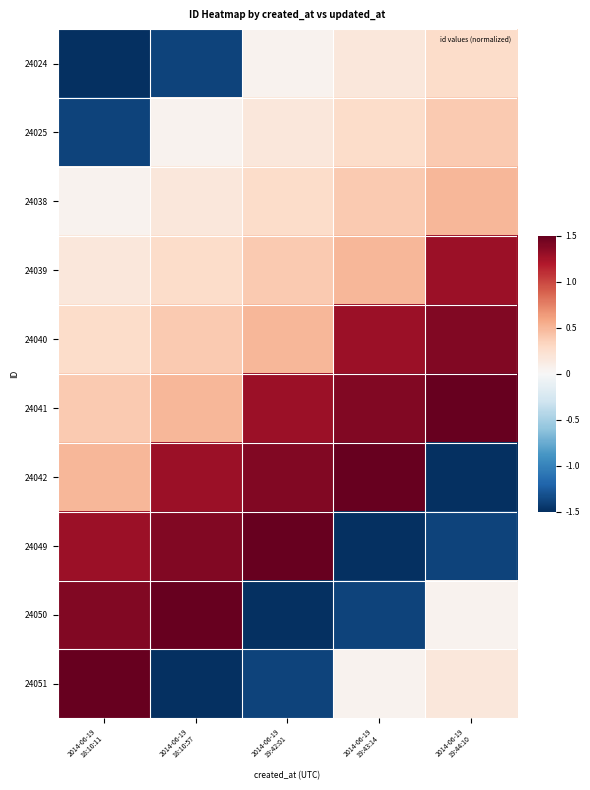

Reading right to left, what are all the values shown in this chart?

24024: 2014-06-19
19:44:10=0.3	2014-06-19
19:43:14=0.2	2014-06-19
19:42:01=0.1	2014-06-19
18:10:57=-1.4	2014-06-19
18:10:11=-1.5
24025: 2014-06-19
19:44:10=0.4	2014-06-19
19:43:14=0.3	2014-06-19
19:42:01=0.2	2014-06-19
18:10:57=0.1	2014-06-19
18:10:11=-1.4
24038: 2014-06-19
19:44:10=0.5	2014-06-19
19:43:14=0.4	2014-06-19
19:42:01=0.3	2014-06-19
18:10:57=0.2	2014-06-19
18:10:11=0.1
24039: 2014-06-19
19:44:10=1.3	2014-06-19
19:43:14=0.5	2014-06-19
19:42:01=0.4	2014-06-19
18:10:57=0.3	2014-06-19
18:10:11=0.2
24040: 2014-06-19
19:44:10=1.4	2014-06-19
19:43:14=1.3	2014-06-19
19:42:01=0.5	2014-06-19
18:10:57=0.4	2014-06-19
18:10:11=0.3
24041: 2014-06-19
19:44:10=1.5	2014-06-19
19:43:14=1.4	2014-06-19
19:42:01=1.3	2014-06-19
18:10:57=0.5	2014-06-19
18:10:11=0.4
24042: 2014-06-19
19:44:10=-1.5	2014-06-19
19:43:14=1.5	2014-06-19
19:42:01=1.4	2014-06-19
18:10:57=1.3	2014-06-19
18:10:11=0.5
24049: 2014-06-19
19:44:10=-1.4	2014-06-19
19:43:14=-1.5	2014-06-19
19:42:01=1.5	2014-06-19
18:10:57=1.4	2014-06-19
18:10:11=1.3
24050: 2014-06-19
19:44:10=0.1	2014-06-19
19:43:14=-1.4	2014-06-19
19:42:01=-1.5	2014-06-19
18:10:57=1.5	2014-06-19
18:10:11=1.4
24051: 2014-06-19
19:44:10=0.2	2014-06-19
19:43:14=0.1	2014-06-19
19:42:01=-1.4	2014-06-19
18:10:57=-1.5	2014-06-19
18:10:11=1.5